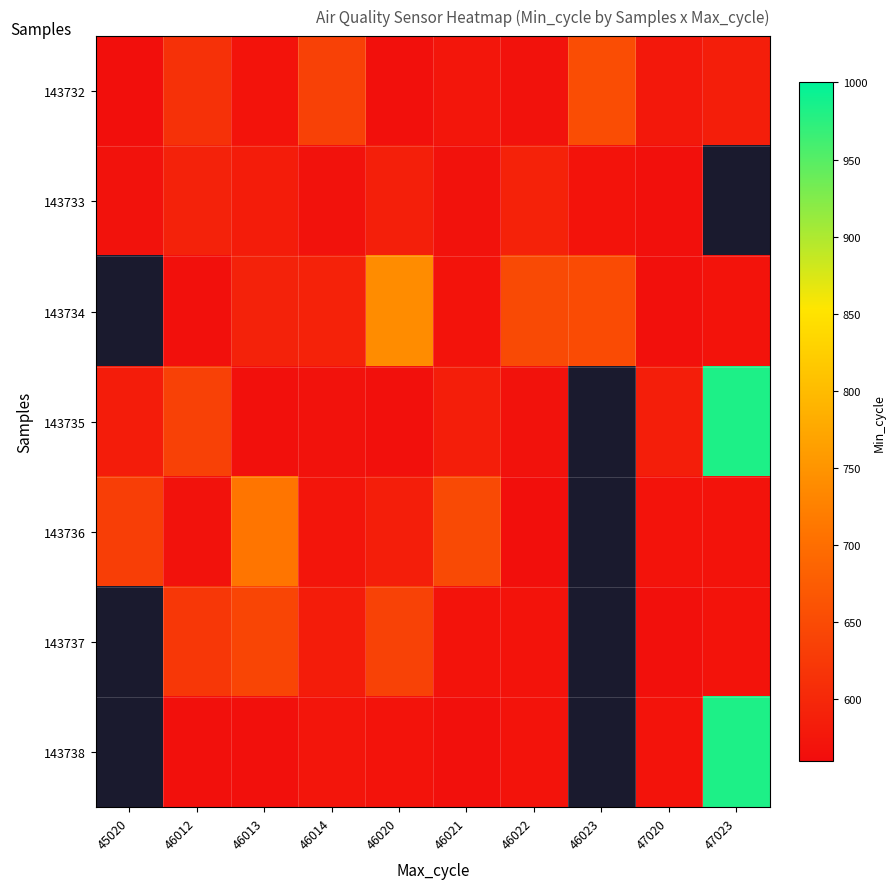

At 46021, list the series in order from largest to smallest.

143736, 143735, 143732, 143734, 143737, 143733, 143738